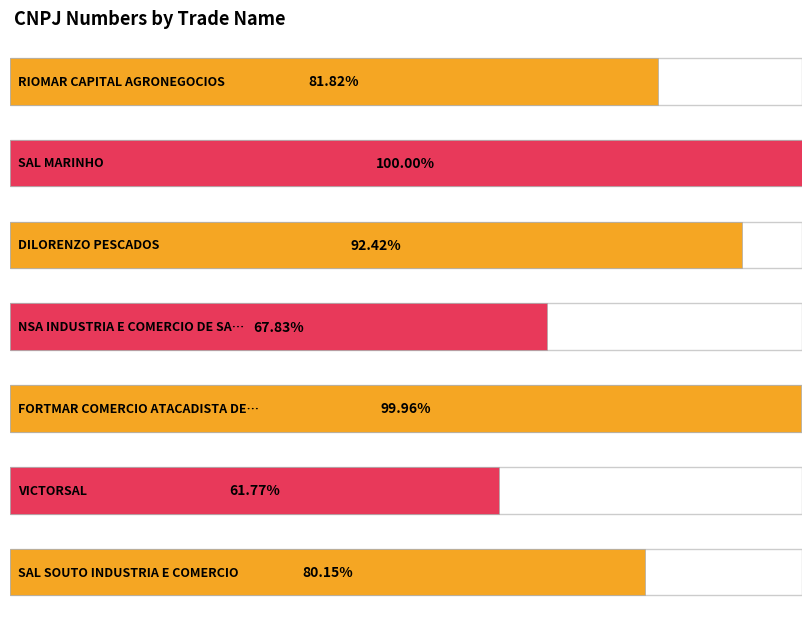

At which category does the chart reach its peak across all series?

SAL MARINHO